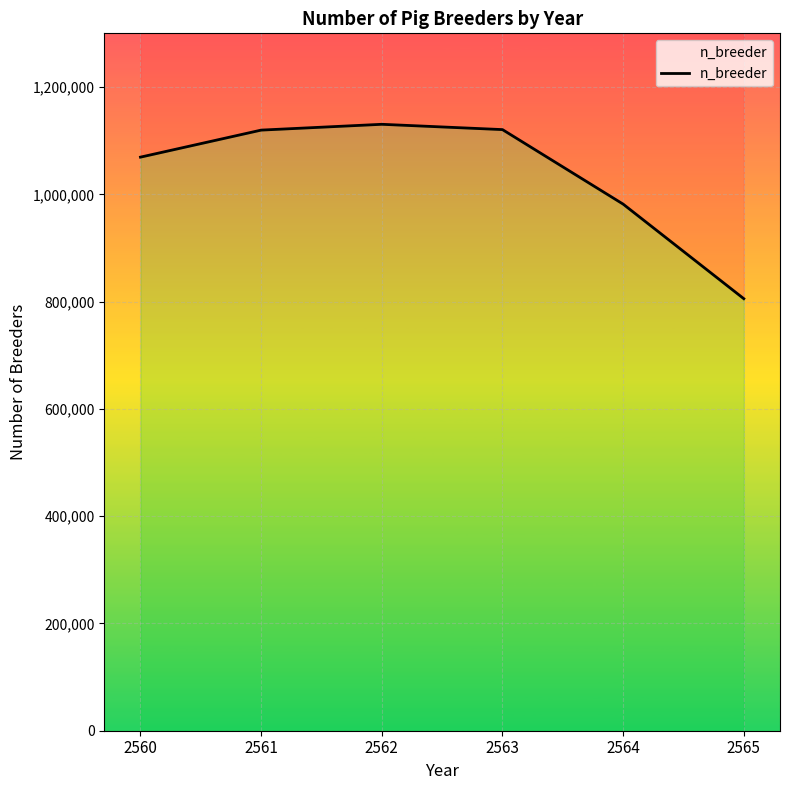

What is the value of the 6th point from the left?

805640